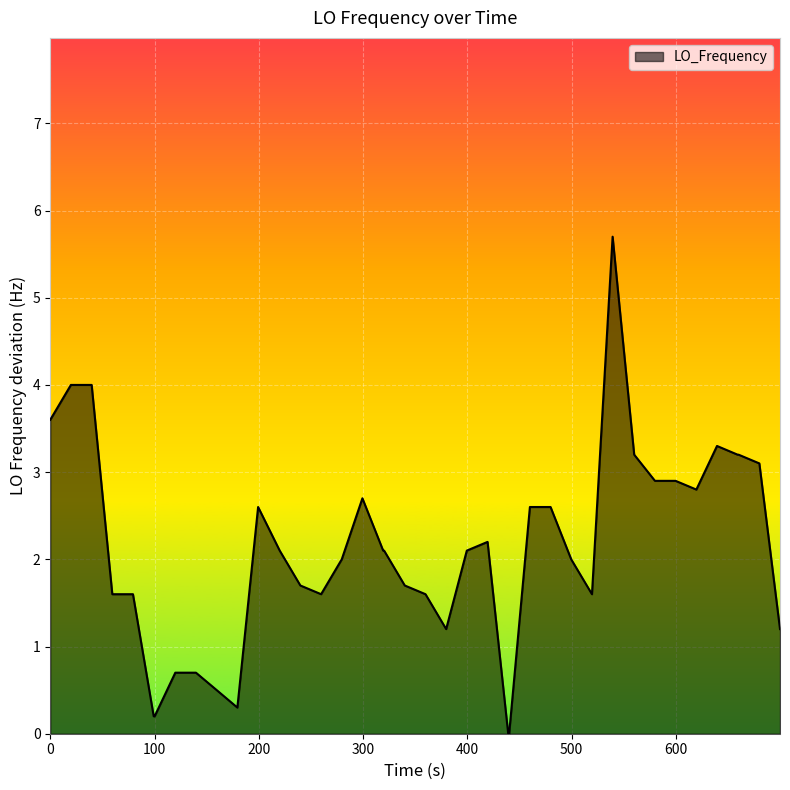

What is the maximum value shown in the chart?

5.7